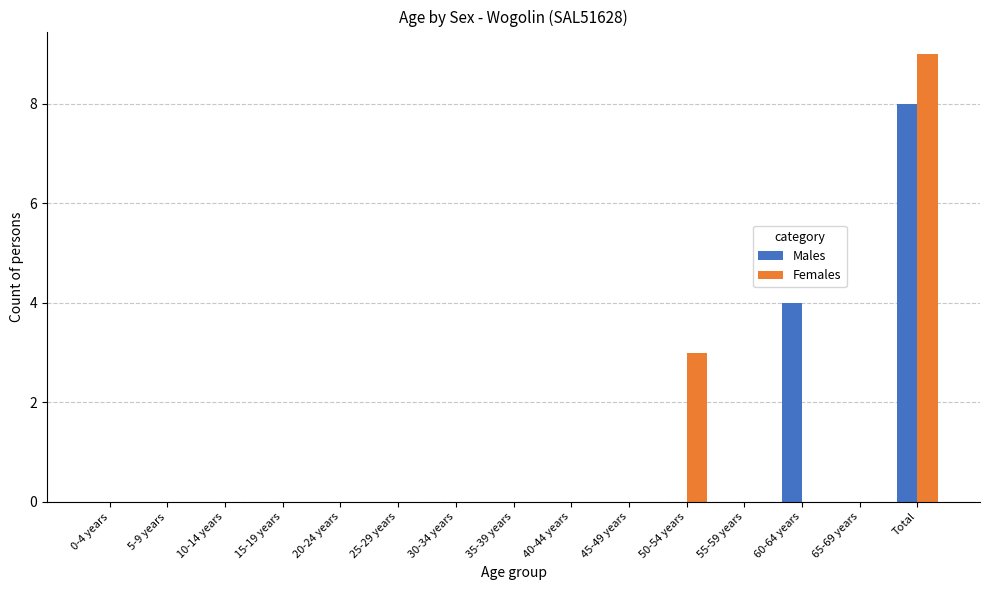

What is the approximate value of Females at Total?

9